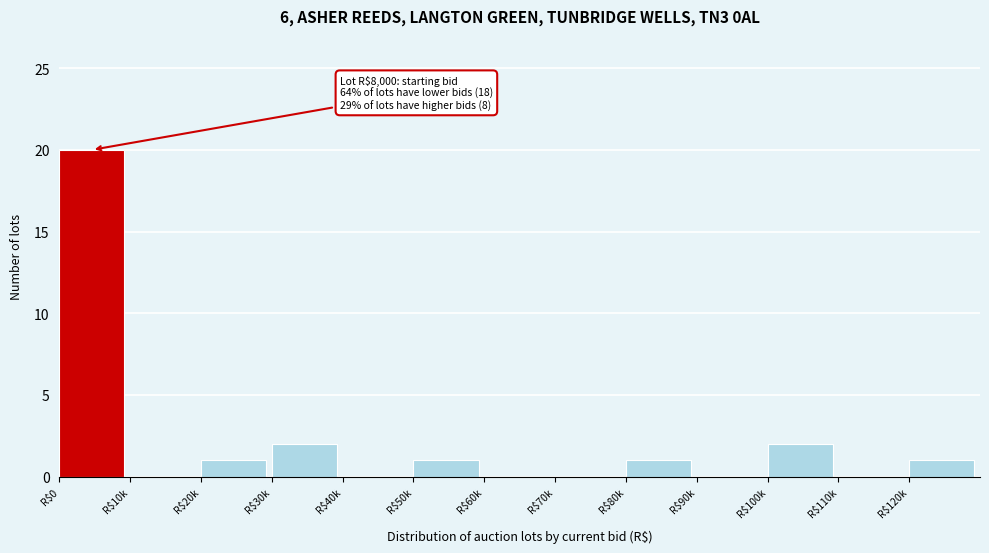

True or false: the data shows 11 at R$70k.

False